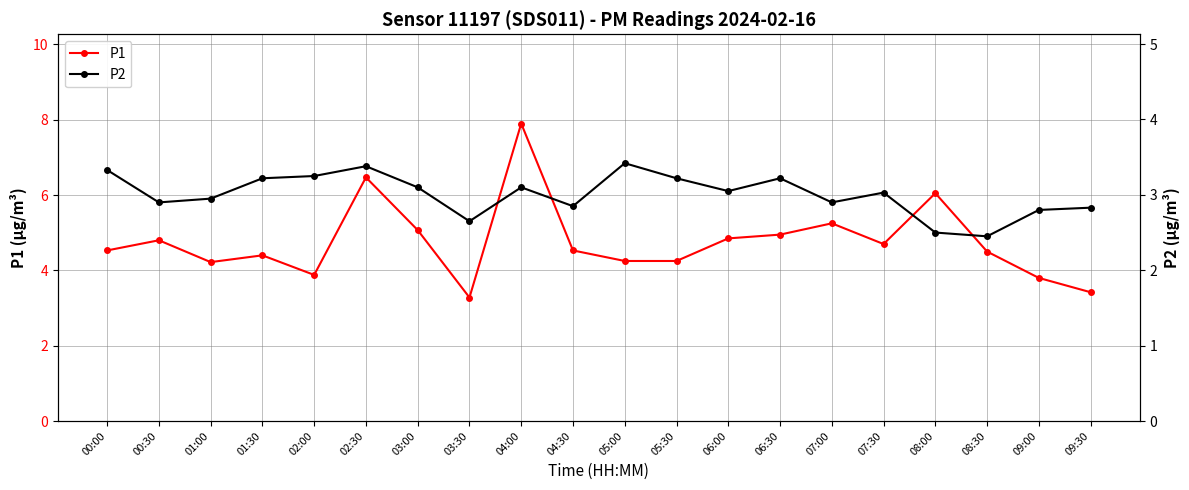

The value of P2 at 06:30 is 3.2. True or false?

True